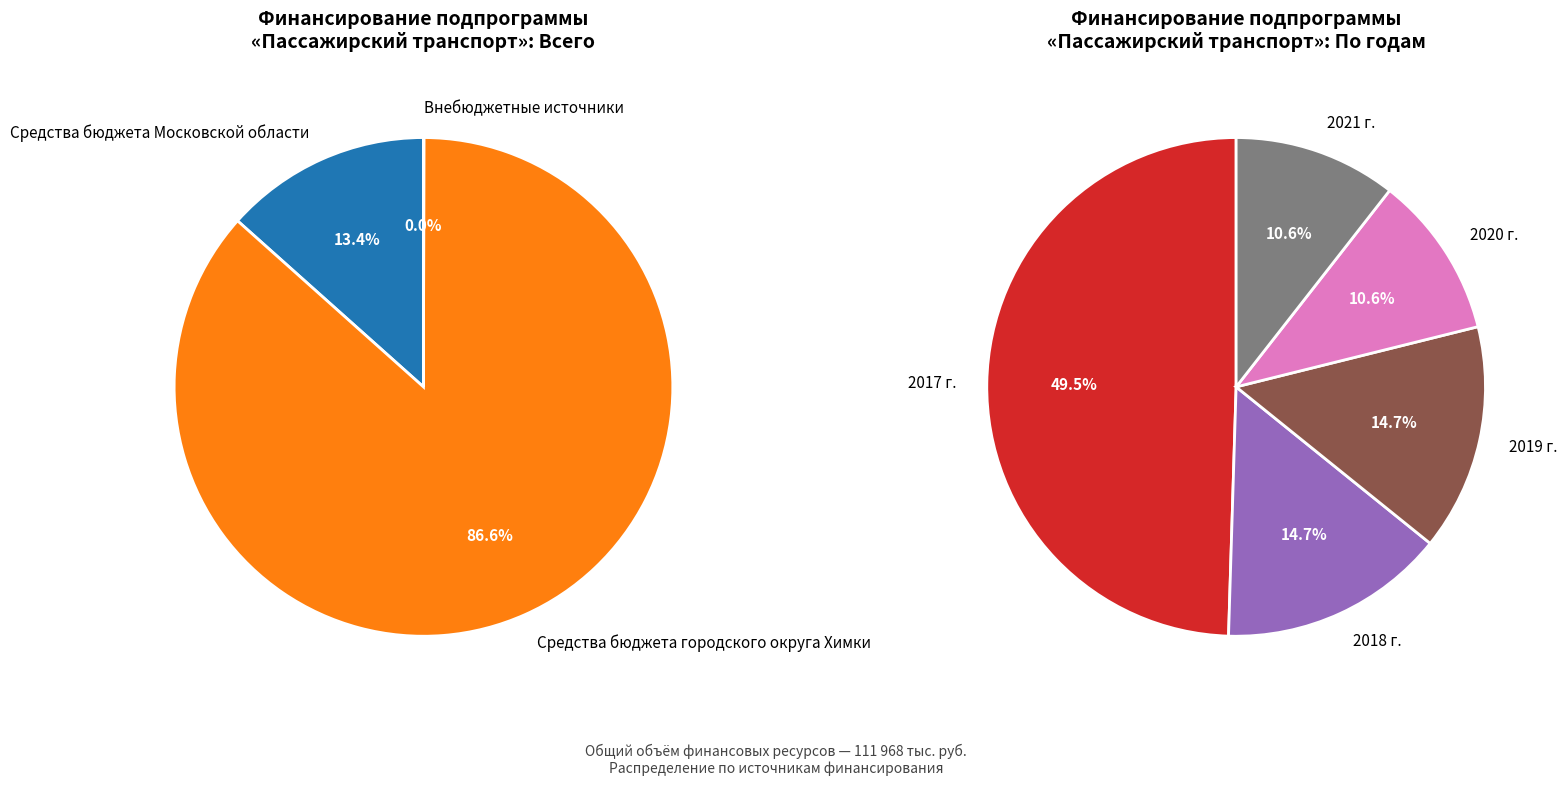

What percentage is the Средства бюджета городского округа Химки slice, to the nearest percent?

87%